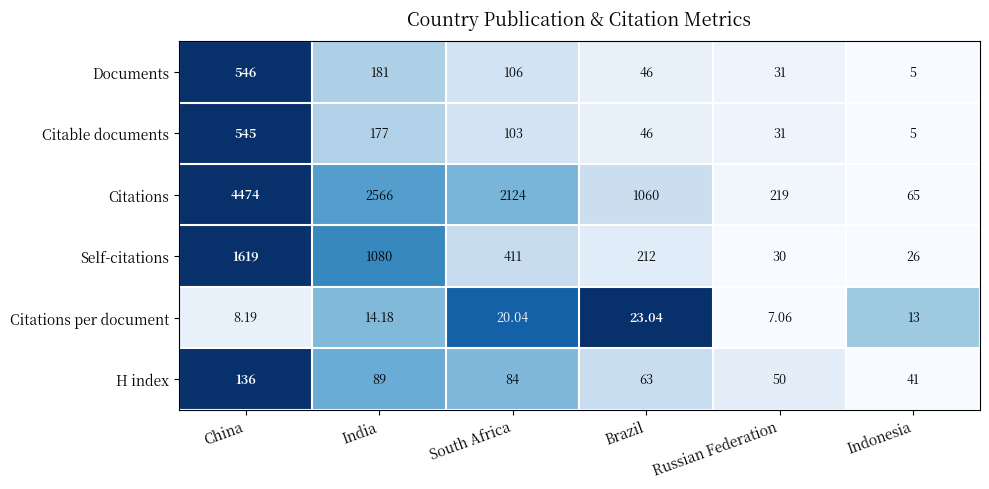

Where is Citations nearest to the value 2269?

South Africa